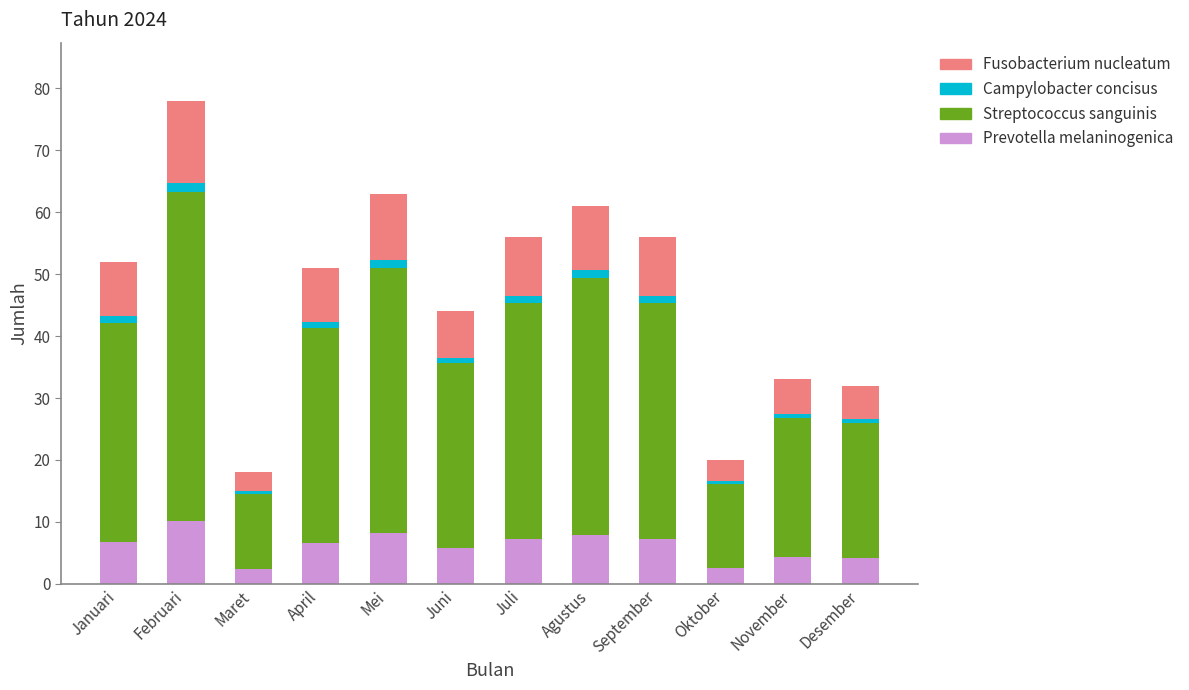

Where does the Prevotella melaninogenica series first go above 6?

Januari